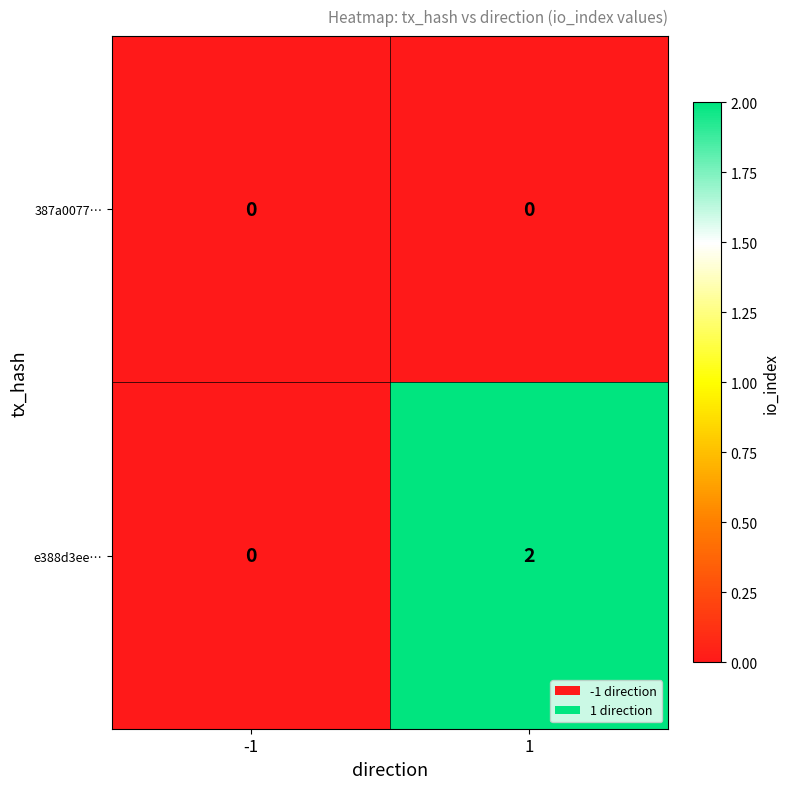

True or false: e388d3ee… has a value of 2 at 1.

True